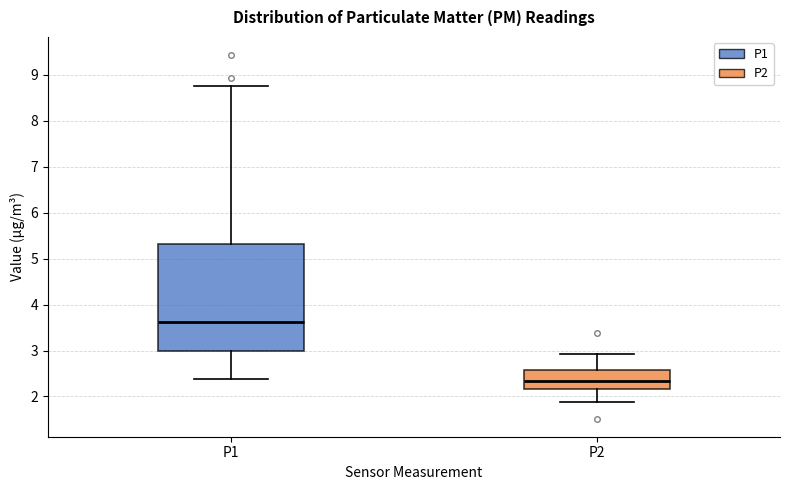

Which box's median line is the lowest?

P2